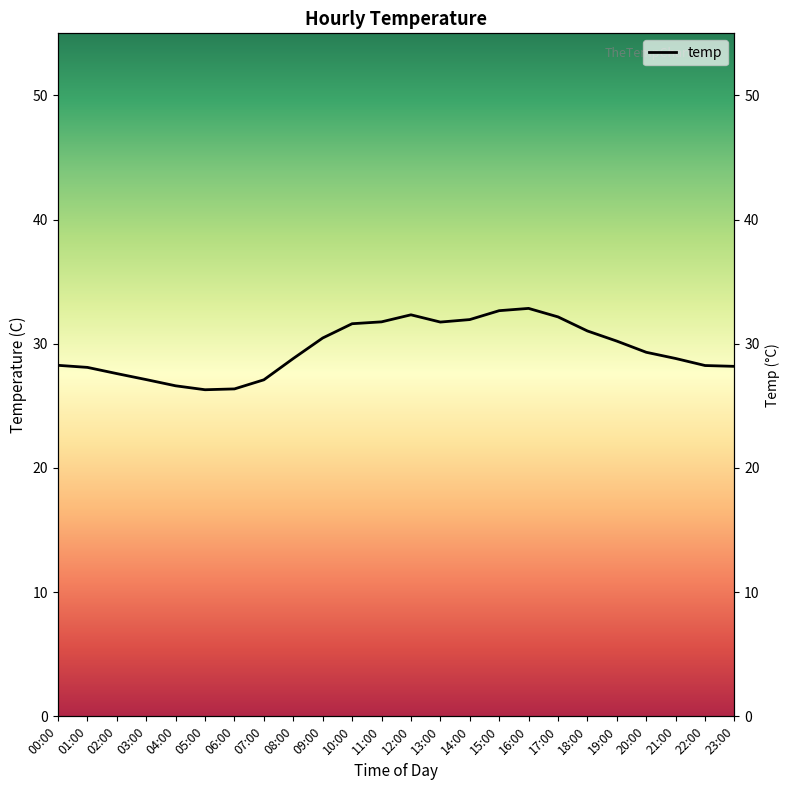

The chart shows a value of 16.7 at 22:00. True or false?

False